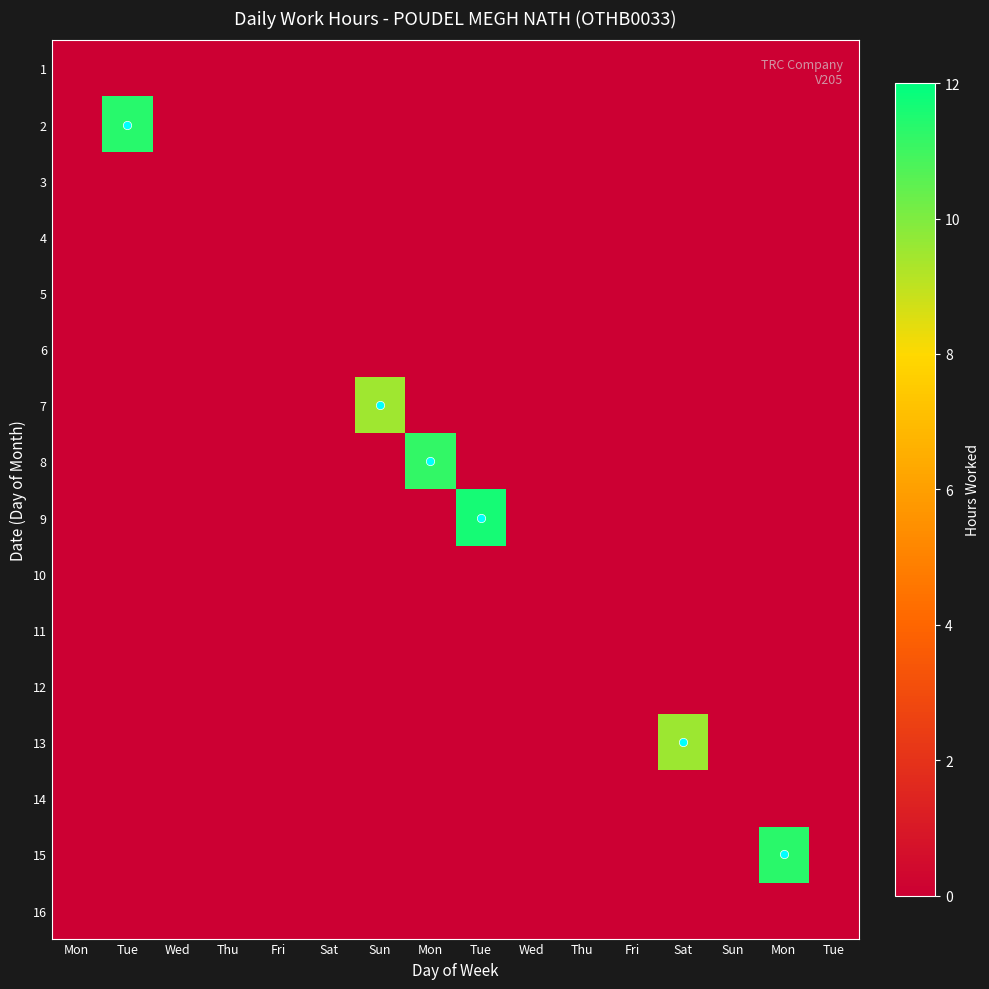

Between Fri and Wed, which is larger?

Fri